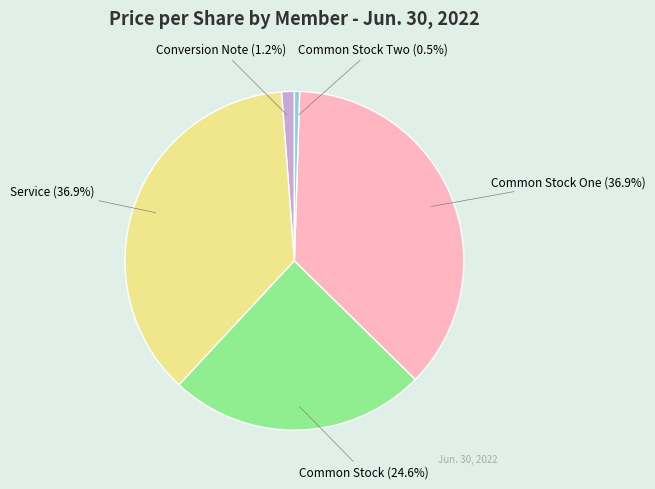

Do Common Stock One and Common Stock Two together represent more than half of the pie?

No